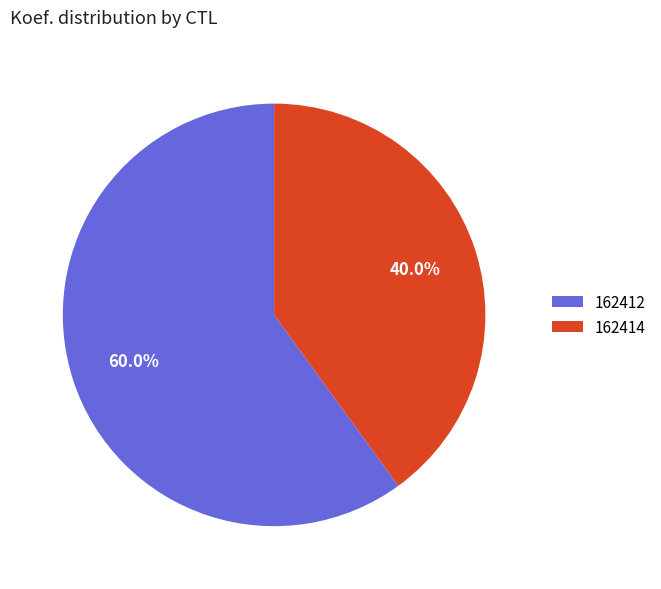

Is it true that 162412 is 73% of the pie?

False